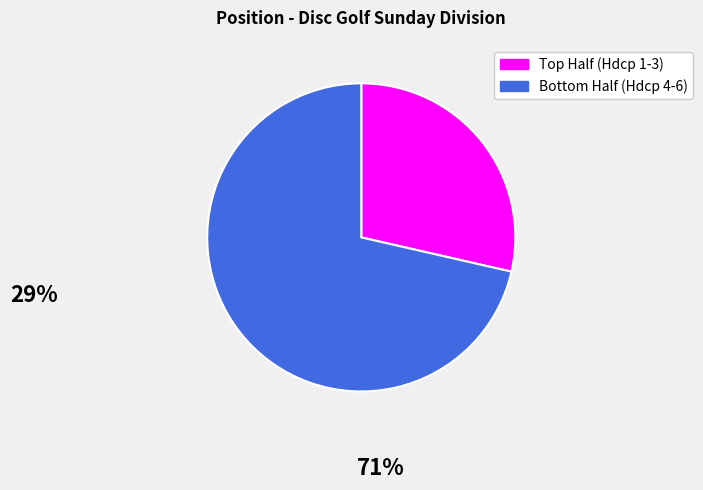

Does any single category account for the majority?

Yes